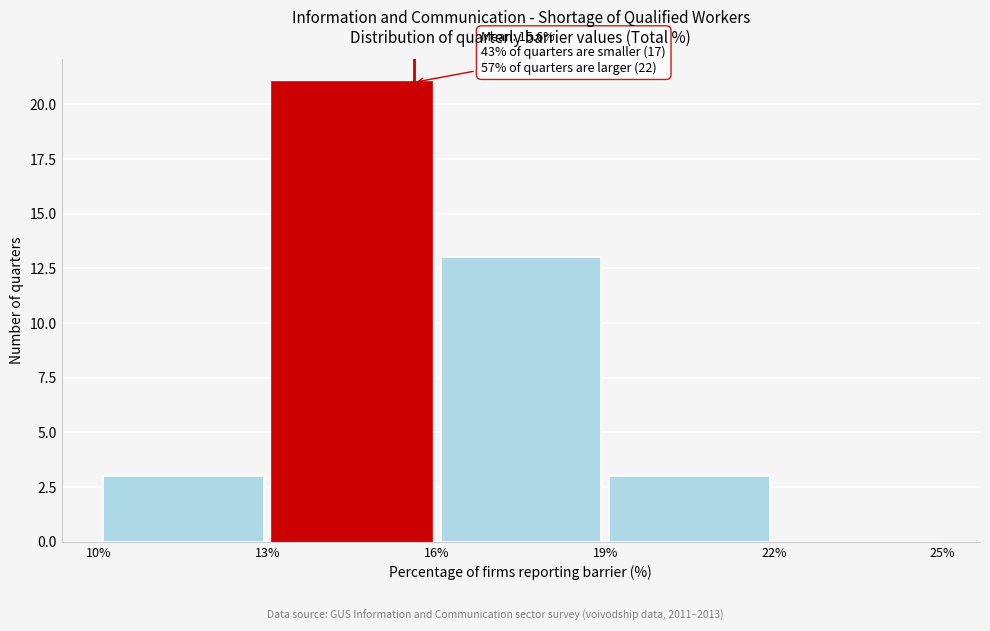

Which range on the x-axis has the tallest bar?

13% to 16%